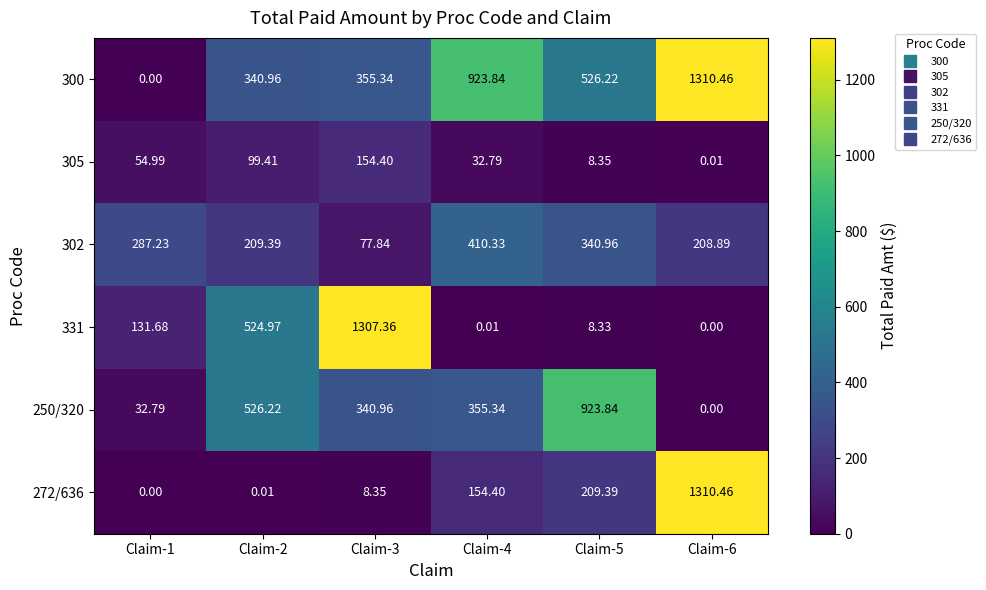

At which category is the sum across all series the highest?

Claim-6